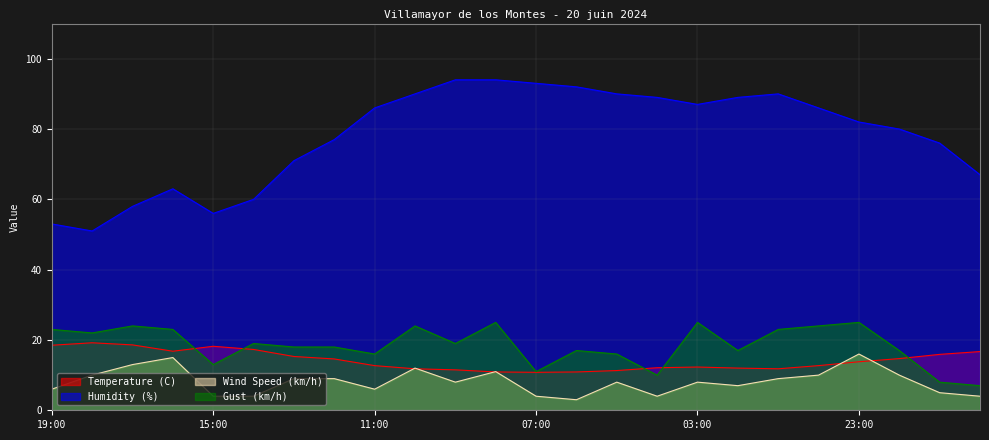

What position from the right is 03:00?

8